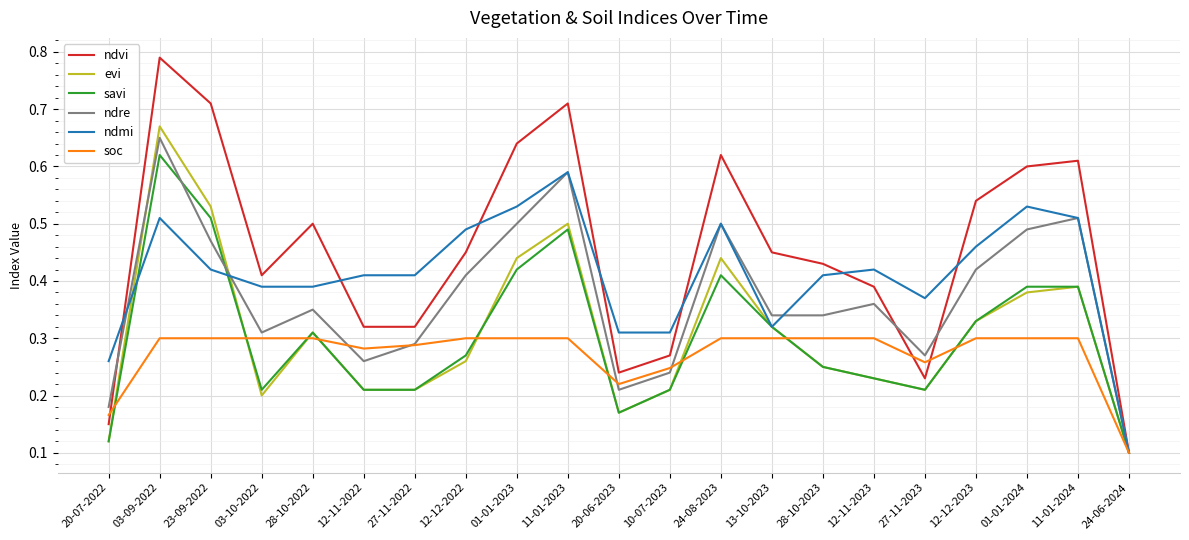

Is the value of ndmi at 01-01-2023 greater than the value of savi at 03-10-2022?

Yes